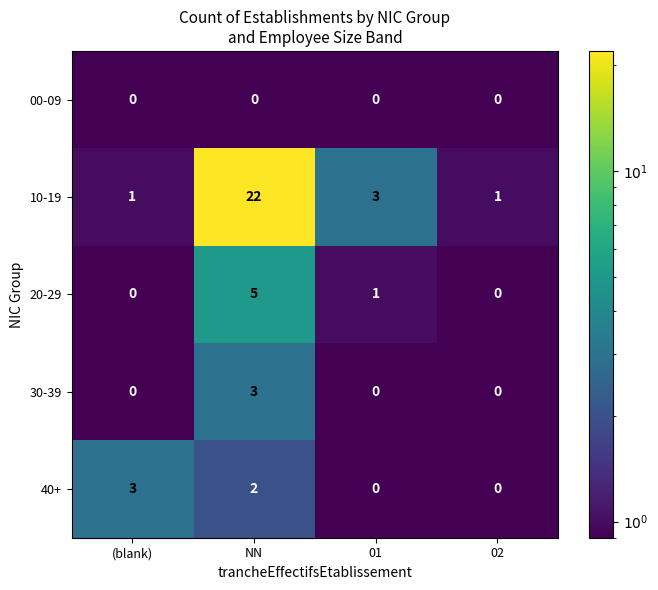

What is the difference between the maximum and second lowest values in the 10-19 series?

21